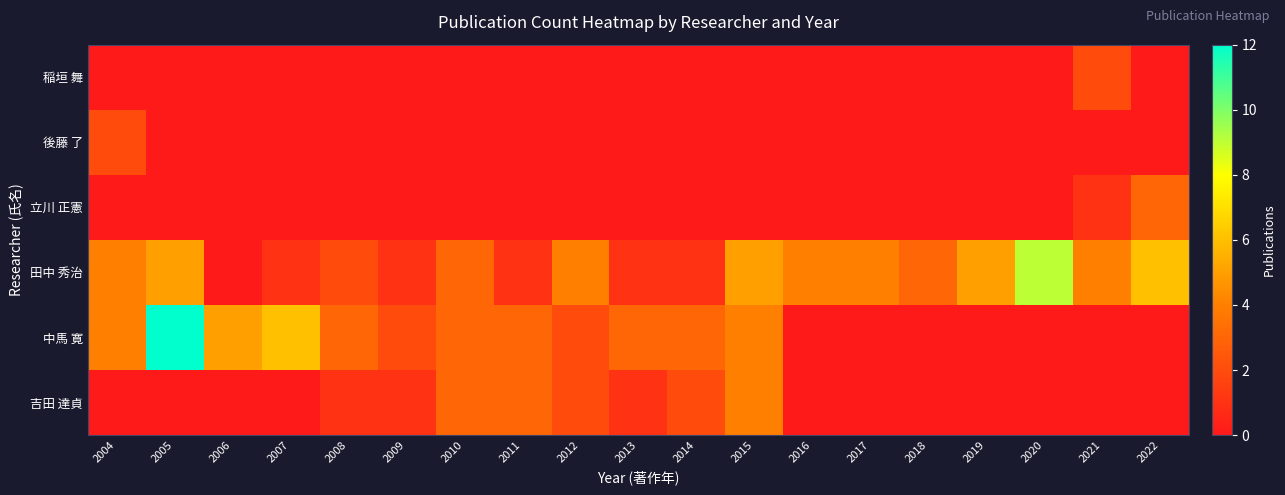

What is the total value across all series at 2020?

9